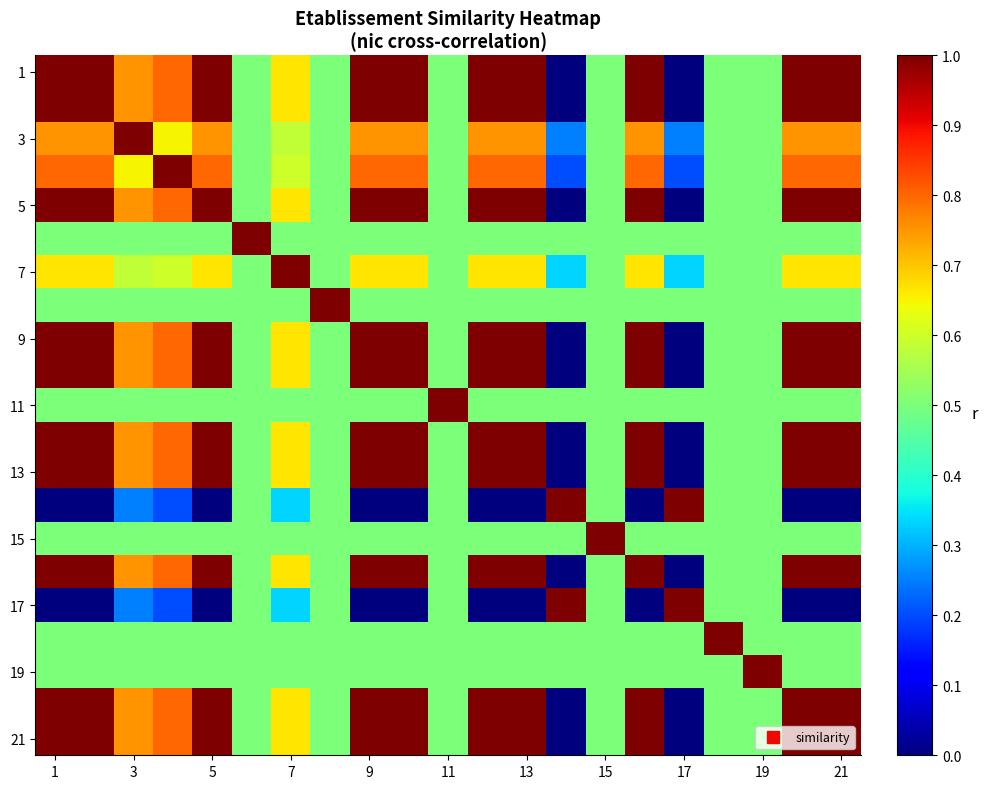

Which series has the largest range (max minus min)?

1